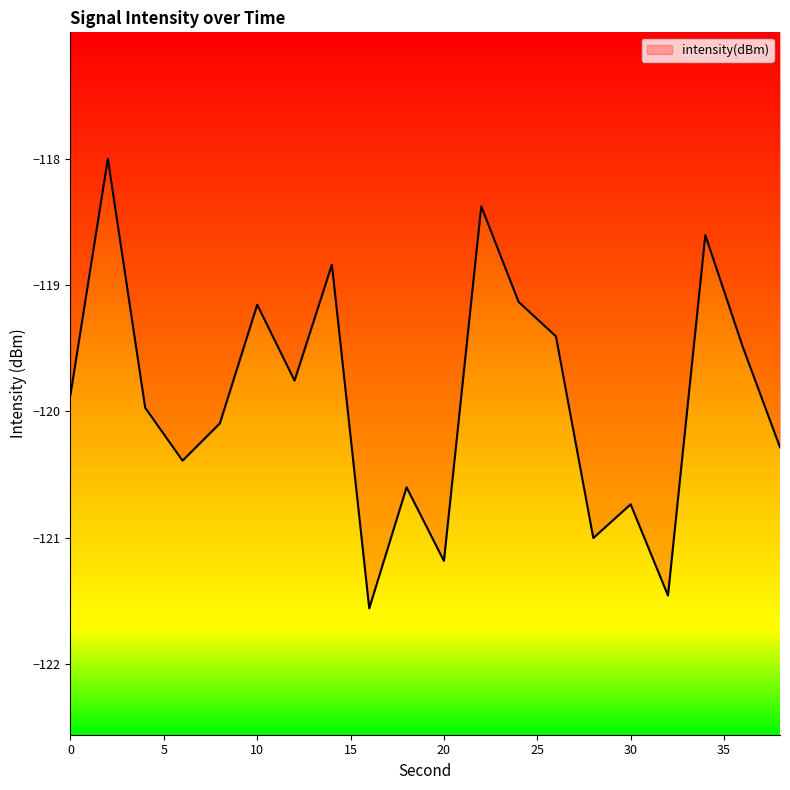

What is the minimum value shown in the chart?

-121.6